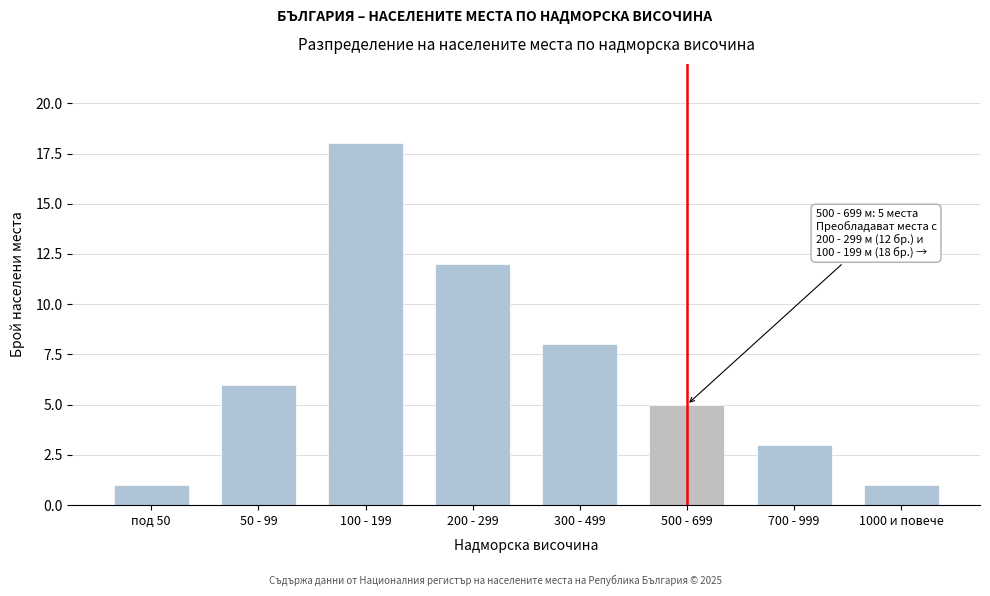

Reading left to right, transcribe all the data shown in this chart.

под 50=1	50 - 99=6	100 - 199=18	200 - 299=12	300 - 499=8	500 - 699=5	700 - 999=3	1000 и повече=1